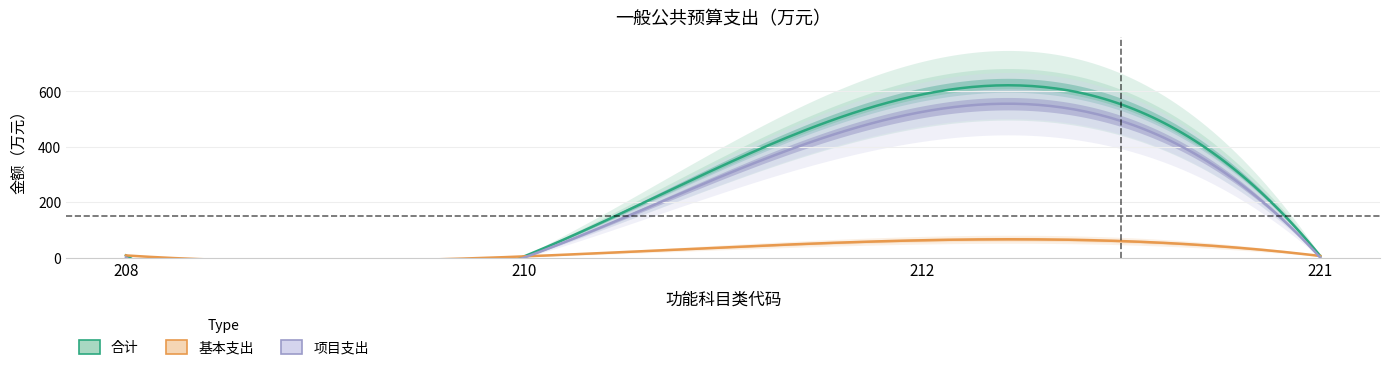

At 221, list the series in order from smallest to largest.

项目支出, 合计, 基本支出